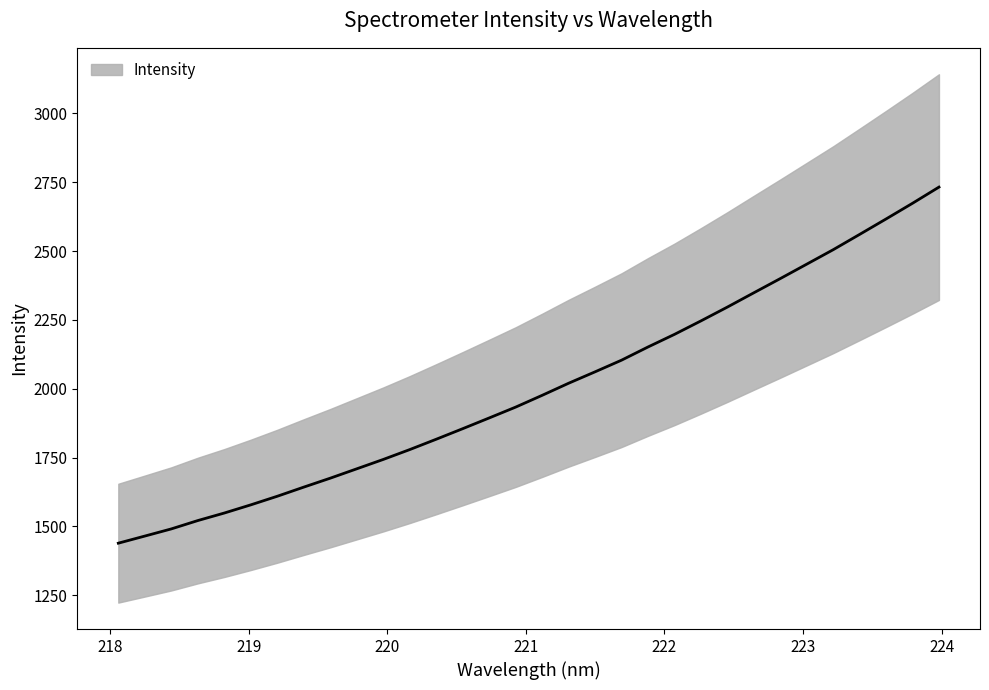

How many lines are shown in the chart?

1